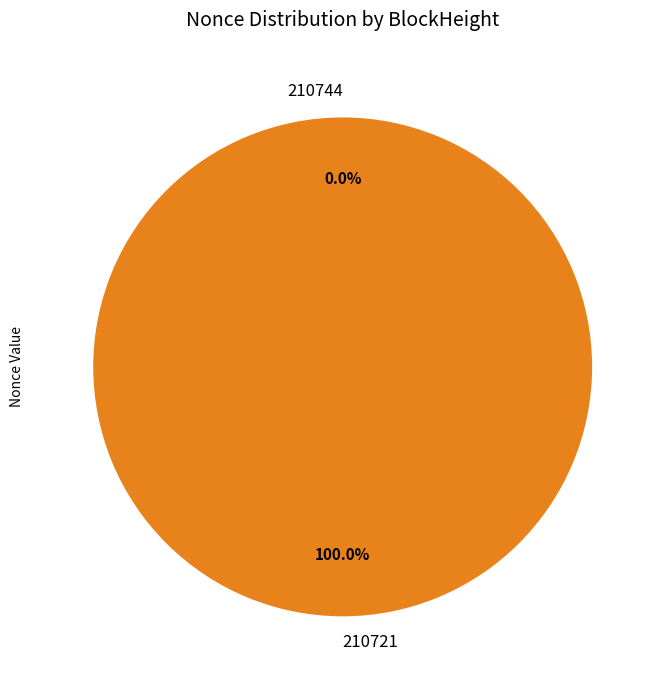

To the nearest percent, what is the difference between the 210721 and 210744 slice percentages?

100%